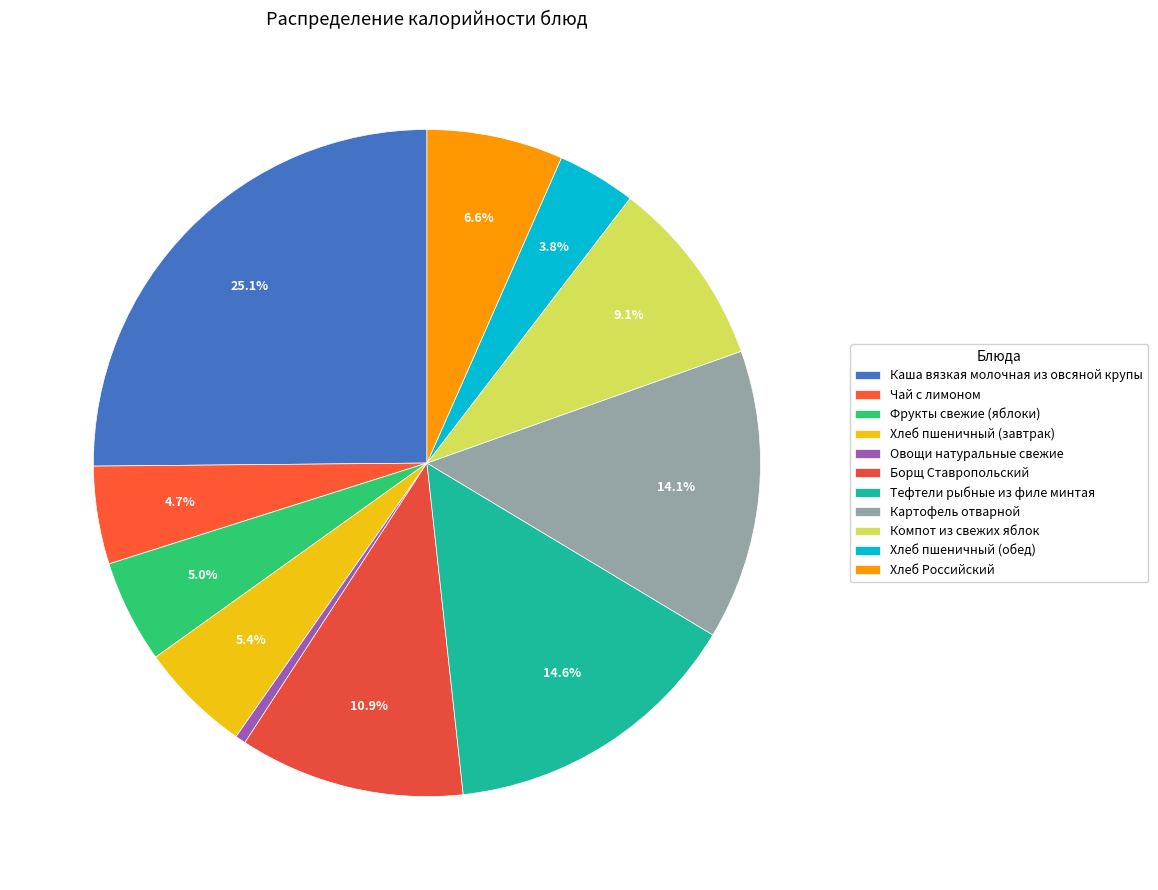

Rank the categories by value from lowest to highest.

Овощи натуральные свежие, Хлеб пшеничный (обед), Чай с лимоном, Фрукты свежие (яблоки), Хлеб пшеничный (завтрак), Хлеб Российский, Компот из свежих яблок, Борщ Ставропольский, Картофель отварной, Тефтели рыбные из филе минтая, Каша вязкая молочная из овсяной крупы